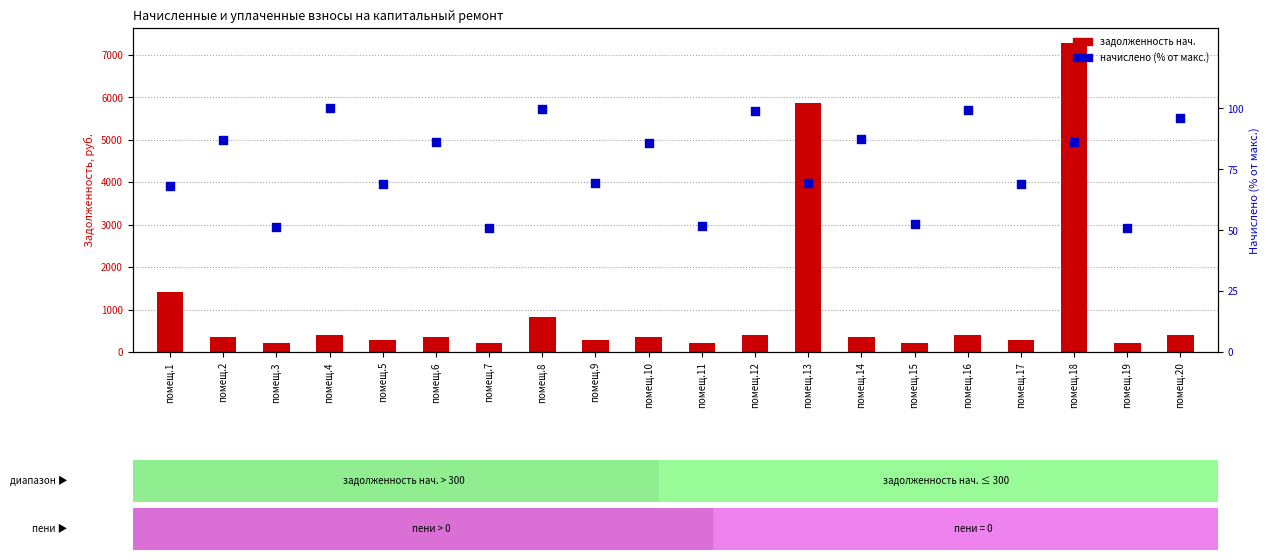

What is the total value across all series at помещ.16?

504.9